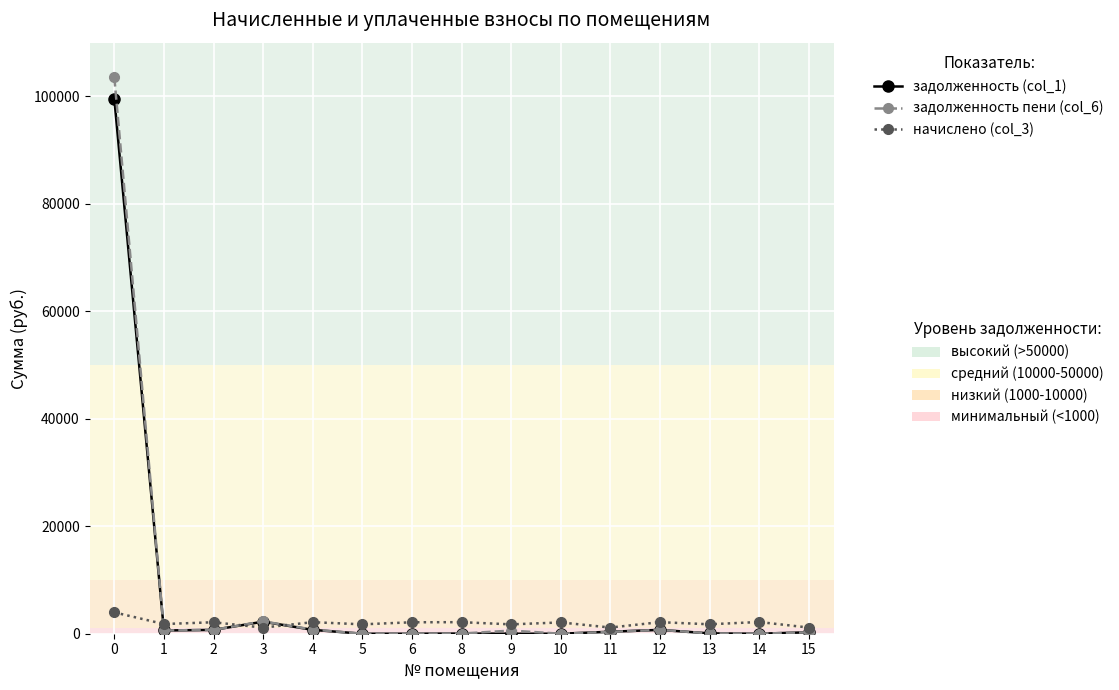

What is the spread (max minus min) of values at 0?

99574.8